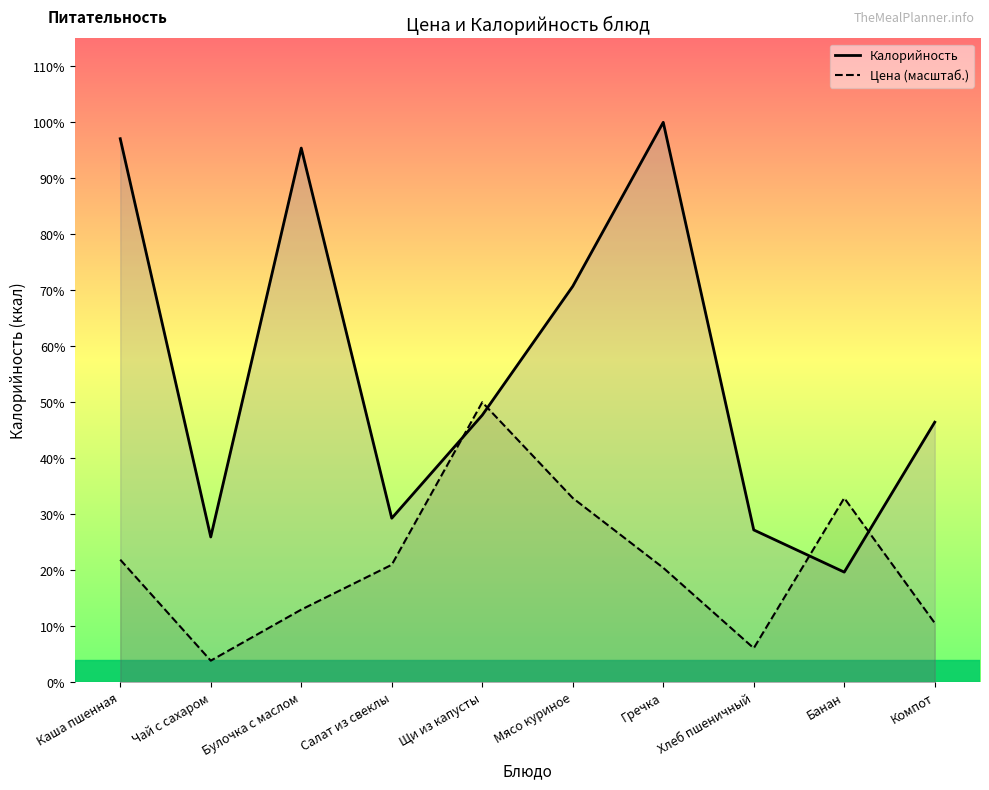

At Салат из свеклы, list the series in order from largest to smallest.

Калорийность, Цена (масштаб.)